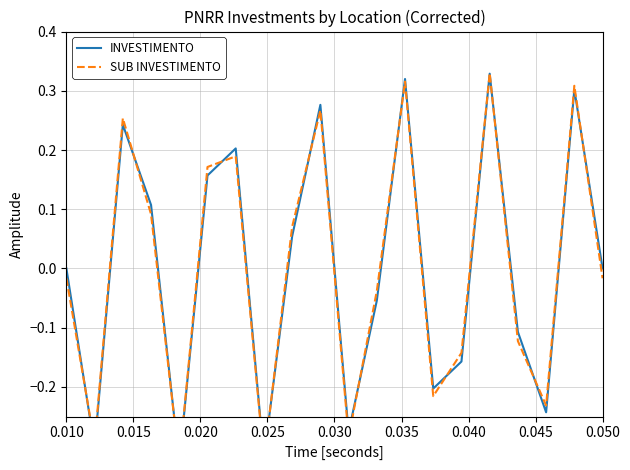

What is the difference between the maximum and minimum values in the INVESTIMENTO series?

0.7